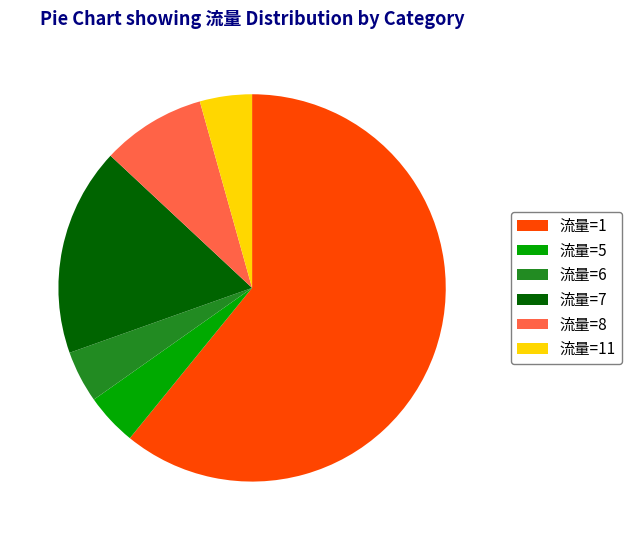

What is the ratio of the value at 流量=8 to the value at 流量=6?

2.0